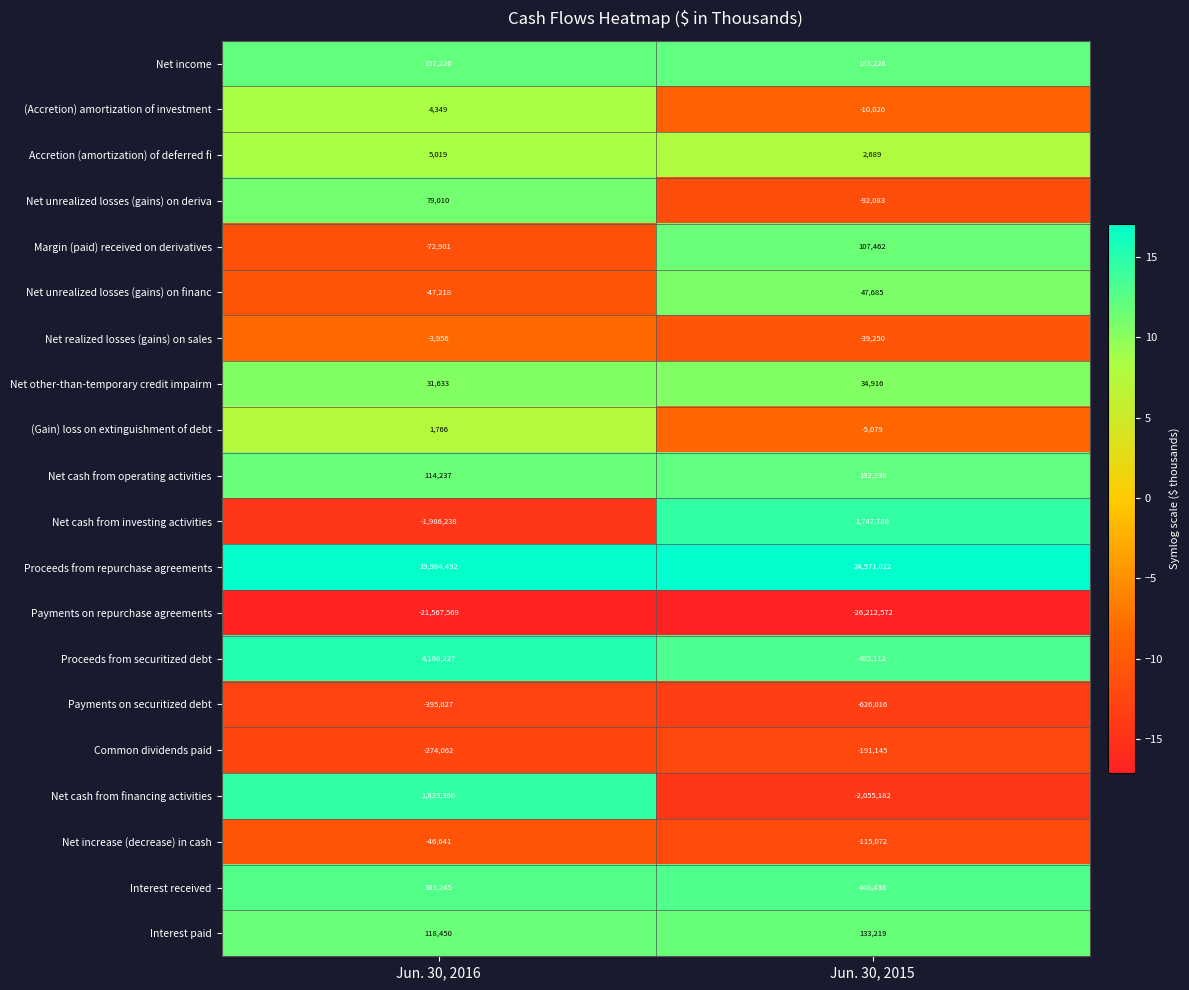

Read the Common dividends paid value at Jun. 30, 2015.

-191145